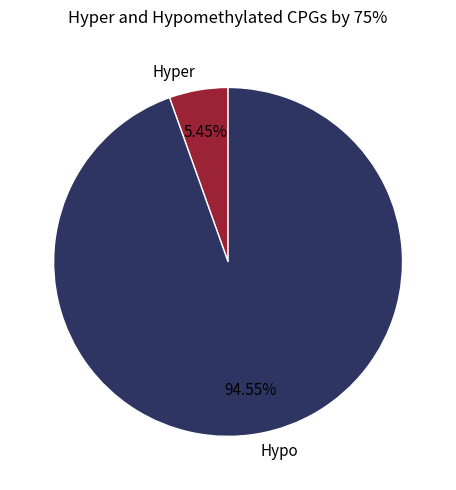

Does Hypo represent more than half of the total?

Yes